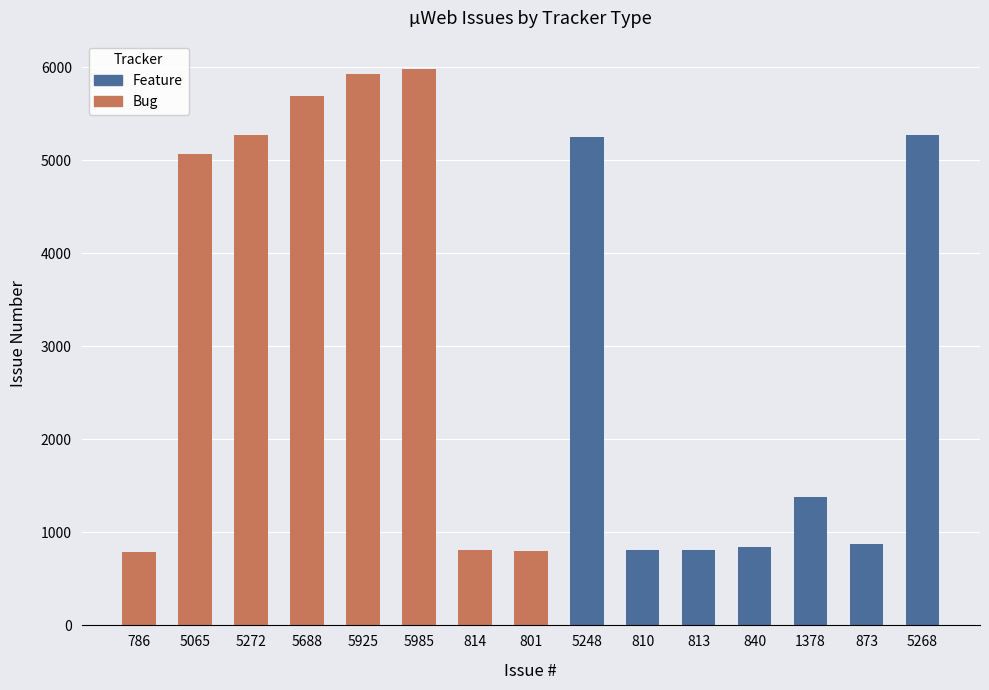

Is it true that the value at 814 is 1343?

False